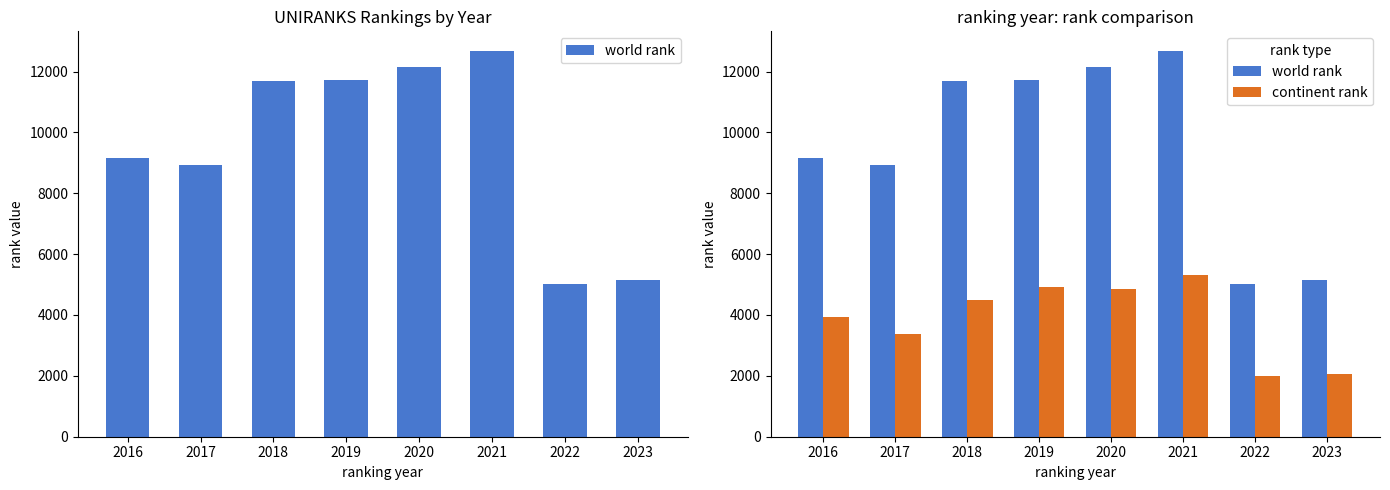

What is the difference between the continent rank values at 2020 and 2018?

364